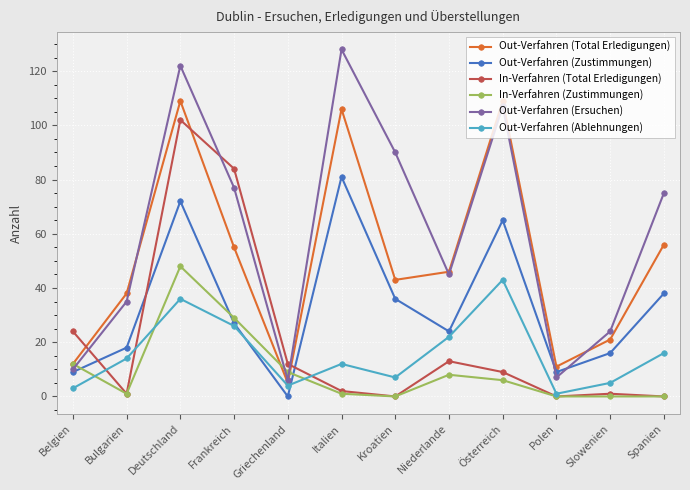

What is the difference between the highest and lowest values at Spanien?

75